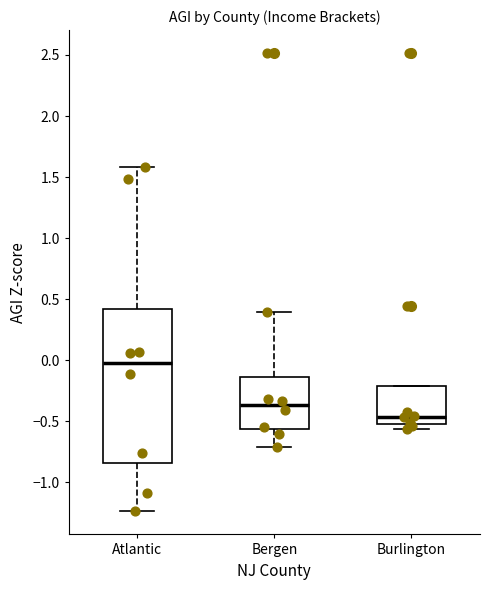

Where does the upper whisker of the box for Bergen end on the y-axis? The values are not printed on the chart, so give them approximately, as read against the axis.

0.40